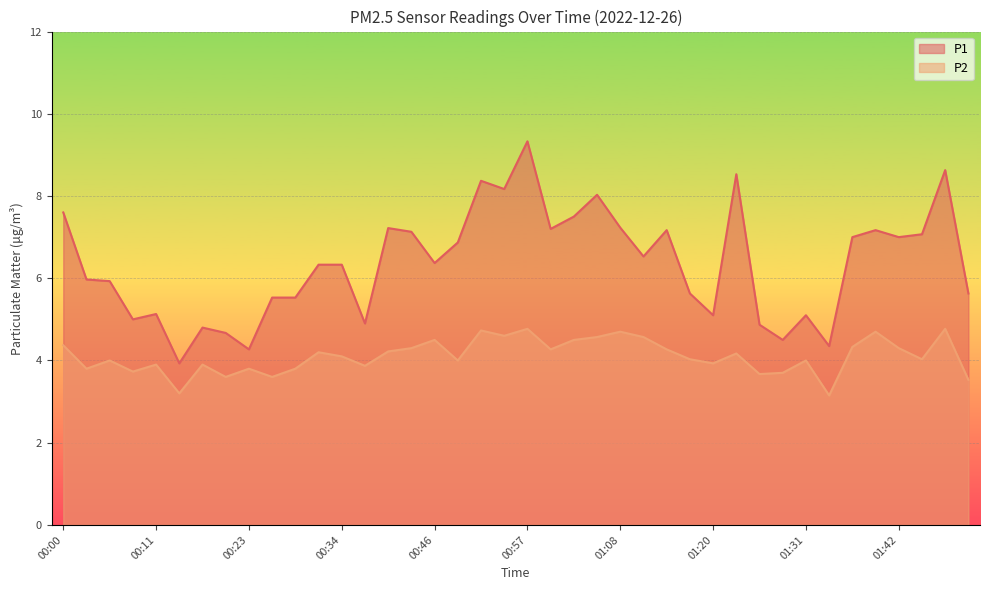

What is the label of the 29th point from the left?

01:20